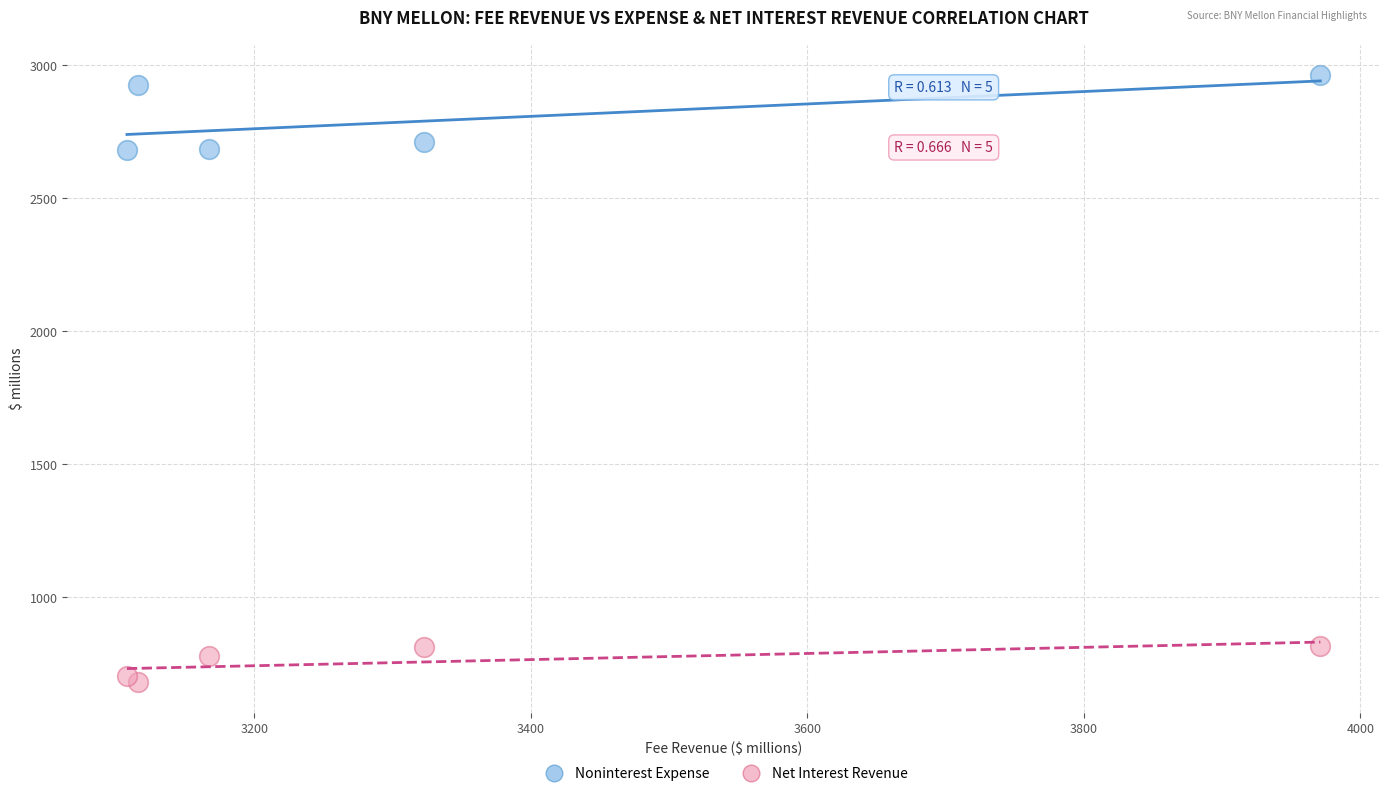

Which series reaches the minimum Y coordinate?

Net Interest Revenue